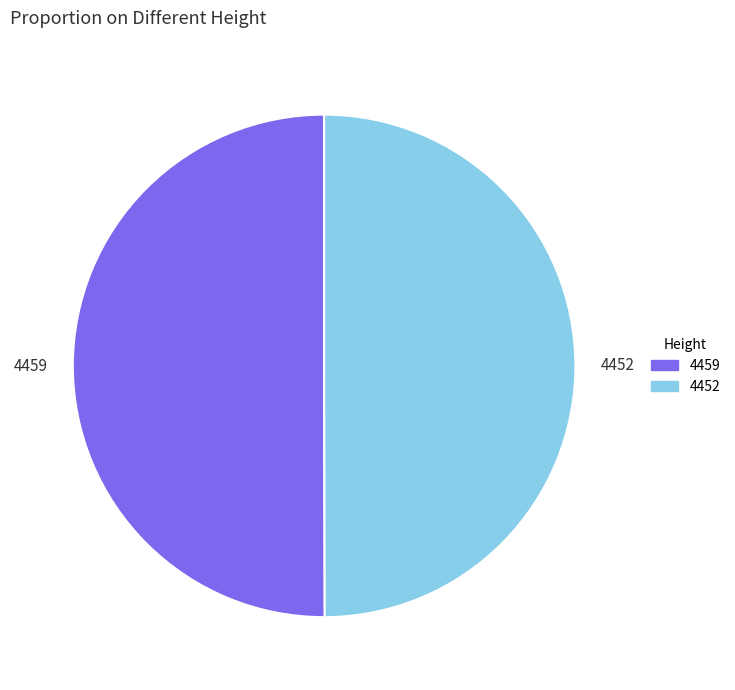

Is the sum of 4452 and 4459 greater than half?

Yes